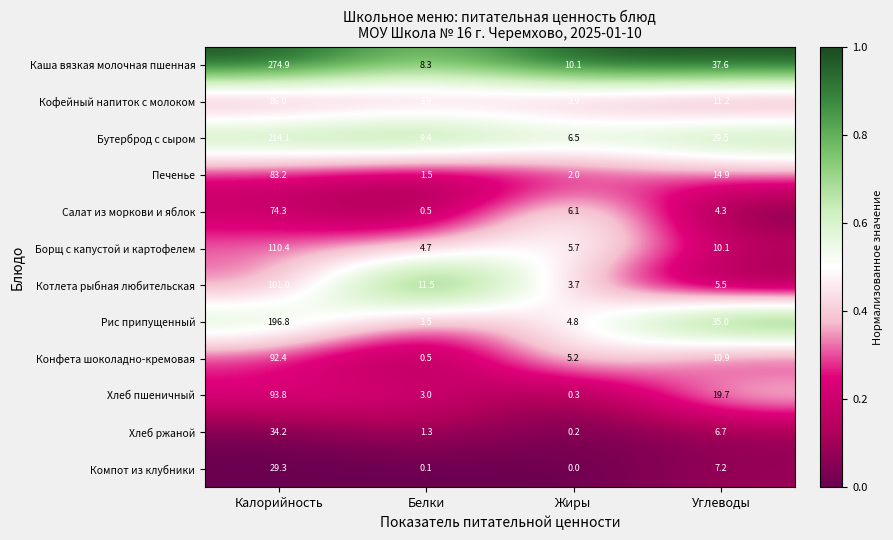

How many distinct data groups are displayed?

12